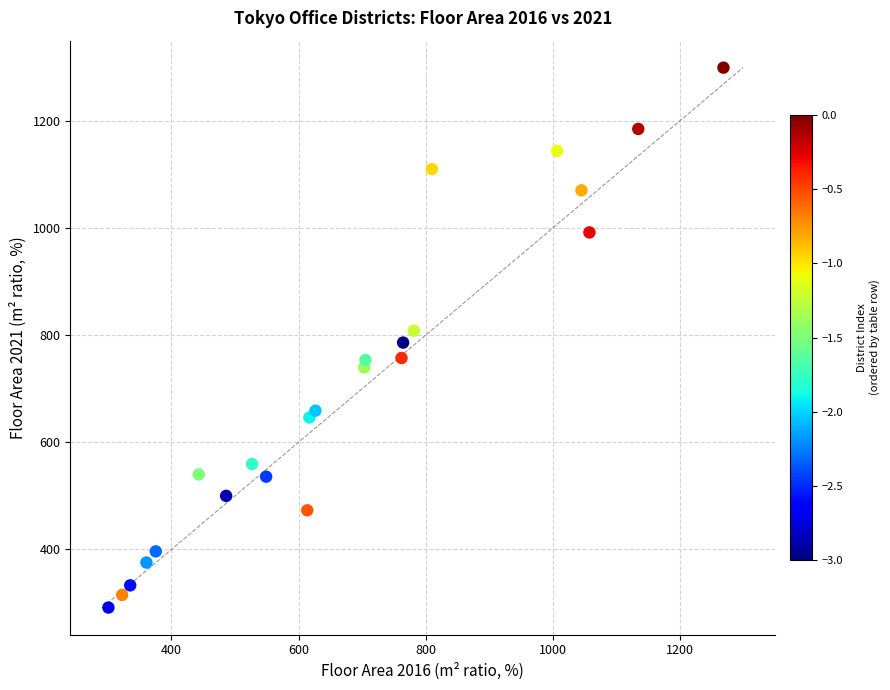

What is the range of X values (max minus min)?

966.9